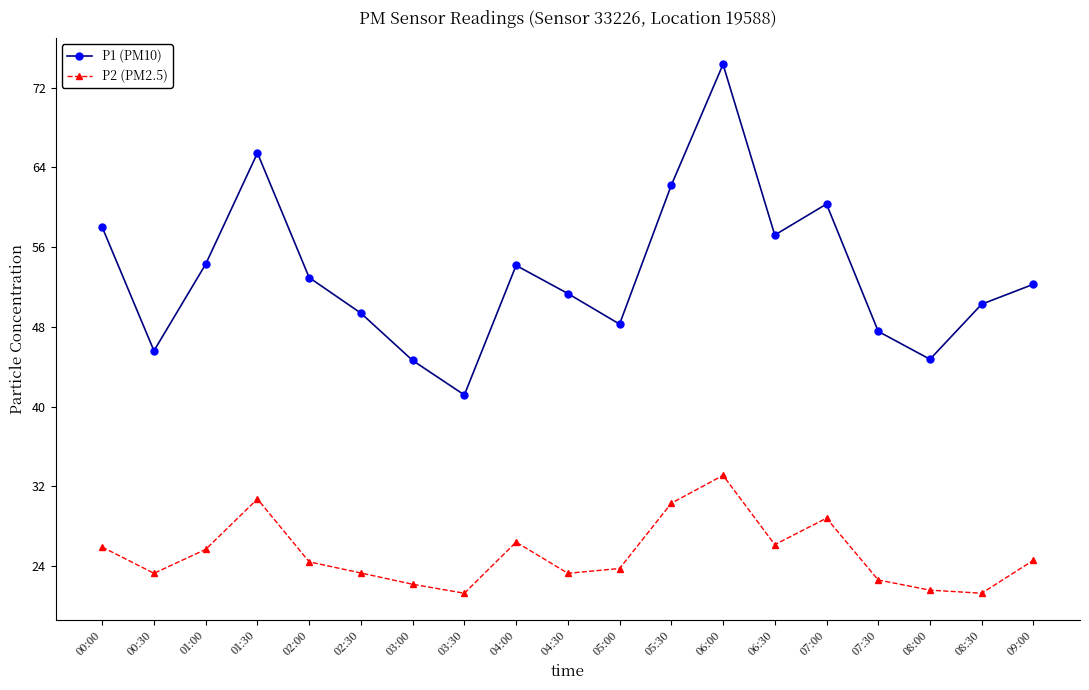

What is the label of the 13th point from the left?

06:00